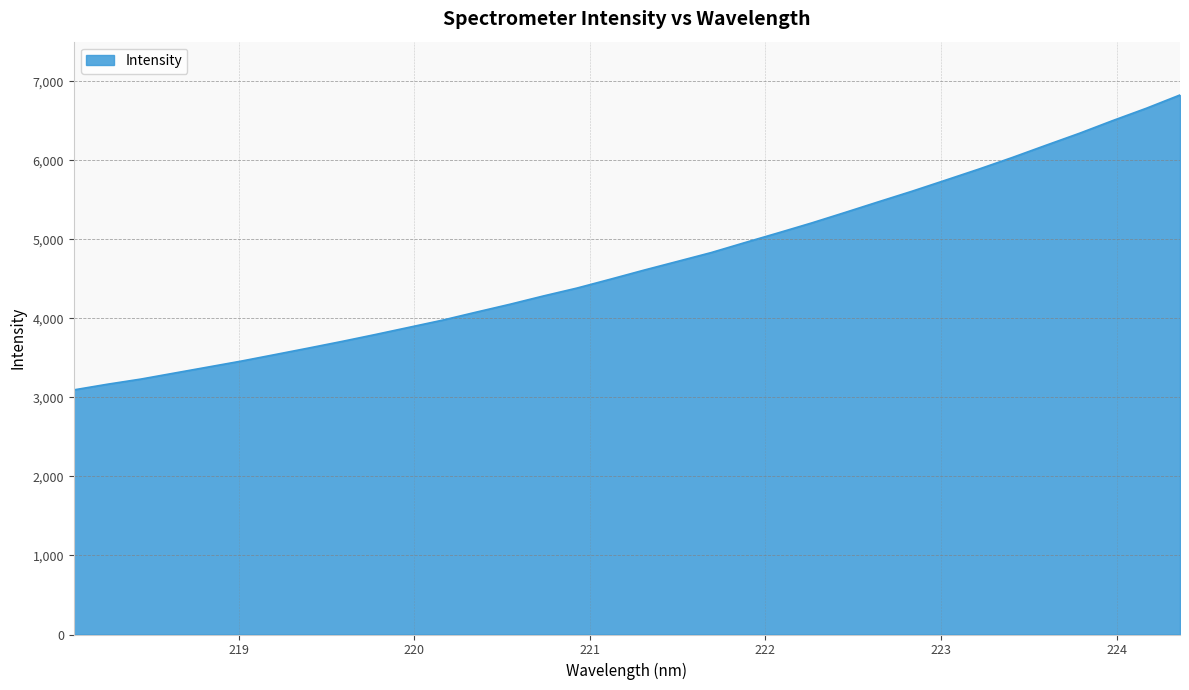

Reading left to right, transcribe all the data shown in this chart.

3094.5	3166.0	3231.4	3307.6	3383.6	3459.7	3541.6	3624.2	3708.4	3796.3	3886.9	3977.8	4078.8	4177.8	4283.0	4382.8	4495.3	4609.8	4720.4	4831.3	4957.1	5080.6	5206.5	5339.5	5474.8	5608.2	5748.1	5888.9	6036.0	6189.8	6341.5	6503.1	6658.2	6825.5